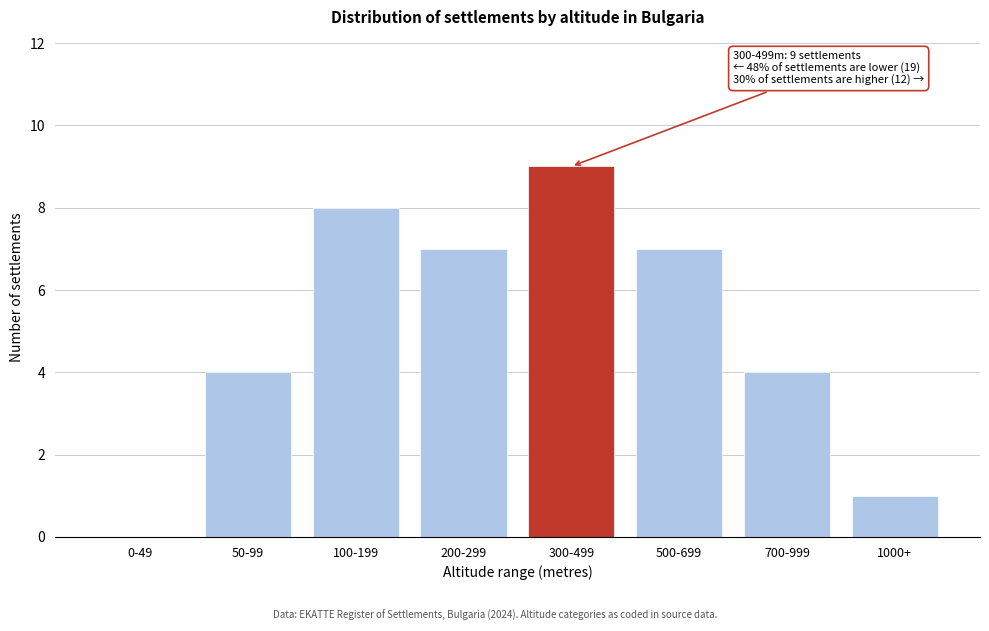

Reading left to right, extract all data points from this chart.

0-49=0	50-99=4	100-199=8	200-299=7	300-499=9	500-699=7	700-999=4	1000+=1